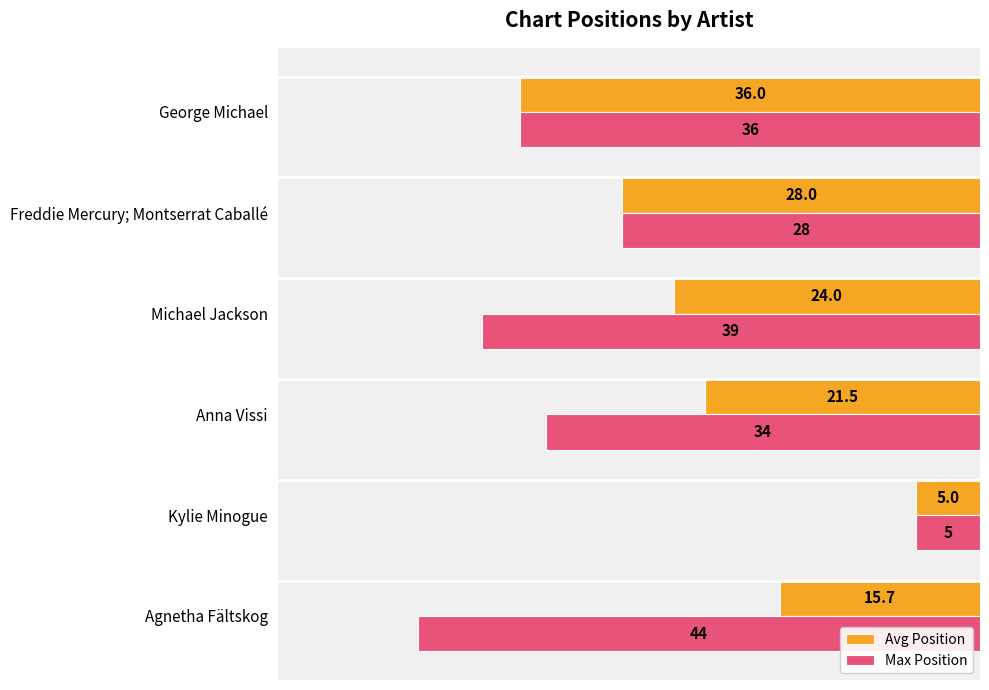

What is the difference between the second highest and minimum values in the Avg Position series?

23.0